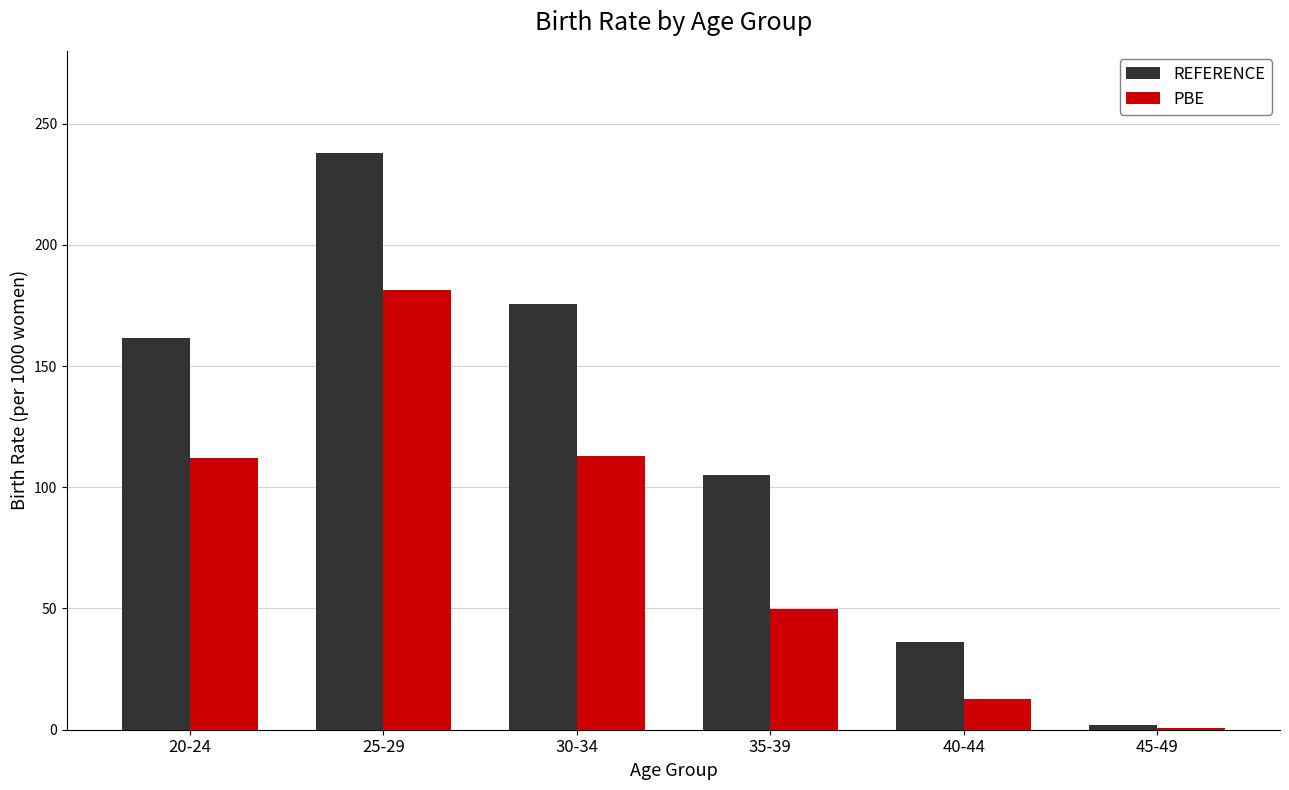

Between 20-24 and 45-49, which series saw the biggest shift?

REFERENCE